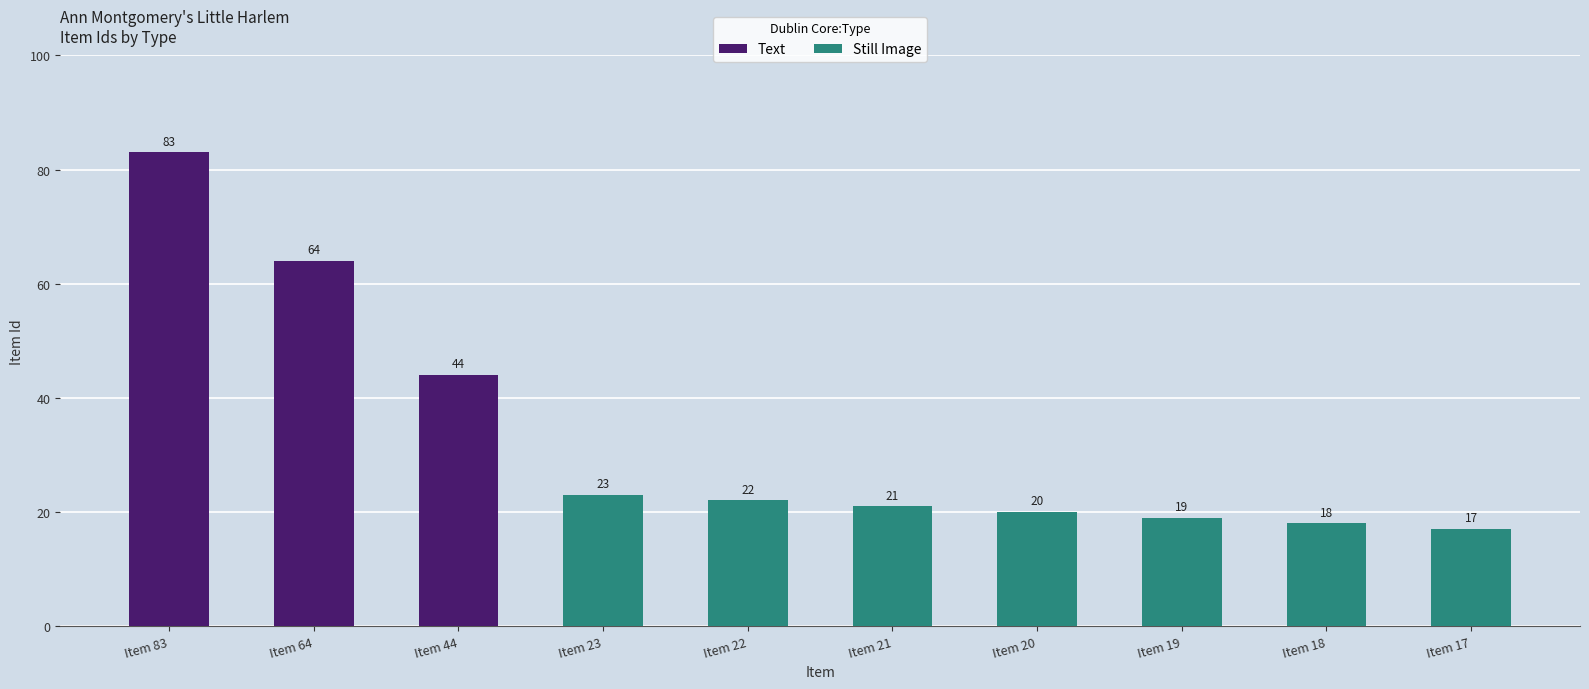

Reading left to right, transcribe all the data shown in this chart.

Text: Item 83=83	Item 64=64	Item 44=44	Item 23=0	Item 22=0	Item 21=0	Item 20=0	Item 19=0	Item 18=0	Item 17=0
Still Image: Item 83=0	Item 64=0	Item 44=0	Item 23=23	Item 22=22	Item 21=21	Item 20=20	Item 19=19	Item 18=18	Item 17=17